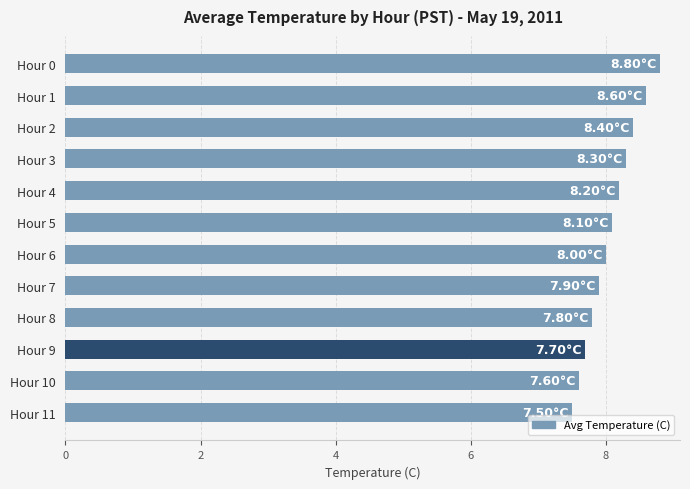

What is the ratio of the value at Hour 10 to the value at Hour 9?

1.0